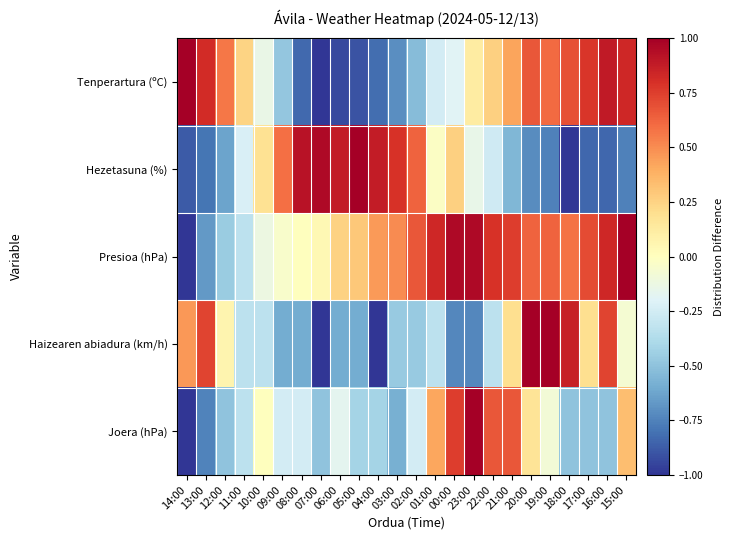

Reading left to right, extract all data points from this chart.

Tenperartura (ºC): 14:00=1.0	13:00=0.8	12:00=0.6	11:00=0.2	10:00=-0.1	09:00=-0.5	08:00=-0.8	07:00=-1.0	06:00=-0.9	05:00=-0.9	04:00=-0.8	03:00=-0.7	02:00=-0.5	01:00=-0.2	00:00=-0.2	23:00=0.1	22:00=0.3	21:00=0.4	20:00=0.7	19:00=0.6	18:00=0.7	17:00=0.8	16:00=0.9	15:00=0.8
Hezetasuna (%): 14:00=-0.9	13:00=-0.8	12:00=-0.6	11:00=-0.2	10:00=0.2	09:00=0.6	08:00=0.9	07:00=1.0	06:00=0.9	05:00=1.0	04:00=0.9	03:00=0.8	02:00=0.6	01:00=-0.0	00:00=0.3	23:00=-0.1	22:00=-0.3	21:00=-0.6	20:00=-0.7	19:00=-0.8	18:00=-1.0	17:00=-0.8	16:00=-0.8	15:00=-0.8
Presioa (hPa): 14:00=-1.0	13:00=-0.7	12:00=-0.5	11:00=-0.3	10:00=-0.1	09:00=-0.0	08:00=0.0	07:00=0.0	06:00=0.3	05:00=0.3	04:00=0.5	03:00=0.5	02:00=0.7	01:00=0.8	00:00=1.0	23:00=1.0	22:00=0.8	21:00=0.8	20:00=0.6	19:00=0.6	18:00=0.6	17:00=0.7	16:00=0.8	15:00=1.0
Haizearen abiadura (km/h): 14:00=0.5	13:00=0.7	12:00=0.1	11:00=-0.3	10:00=-0.3	09:00=-0.6	08:00=-0.6	07:00=-1.0	06:00=-0.6	05:00=-0.6	04:00=-1.0	03:00=-0.5	02:00=-0.5	01:00=-0.3	00:00=-0.7	23:00=-0.7	22:00=-0.3	21:00=0.2	20:00=1.0	19:00=1.0	18:00=0.9	17:00=0.2	16:00=0.7	15:00=-0.1
Joera (hPa): 14:00=-1.0	13:00=-0.7	12:00=-0.5	11:00=-0.3	10:00=0.0	09:00=-0.2	08:00=-0.2	07:00=-0.5	06:00=-0.2	05:00=-0.4	04:00=-0.4	03:00=-0.6	02:00=-0.2	01:00=0.4	00:00=0.7	23:00=1.0	22:00=0.7	21:00=0.7	20:00=0.2	19:00=-0.1	18:00=-0.5	17:00=-0.5	16:00=-0.5	15:00=0.3